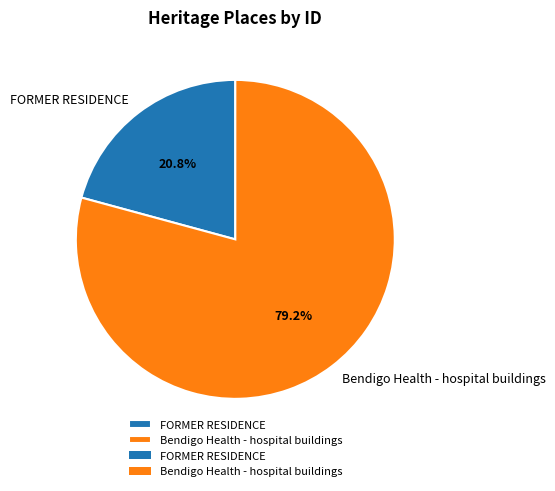

What is the smallest slice in the pie chart?

FORMER RESIDENCE